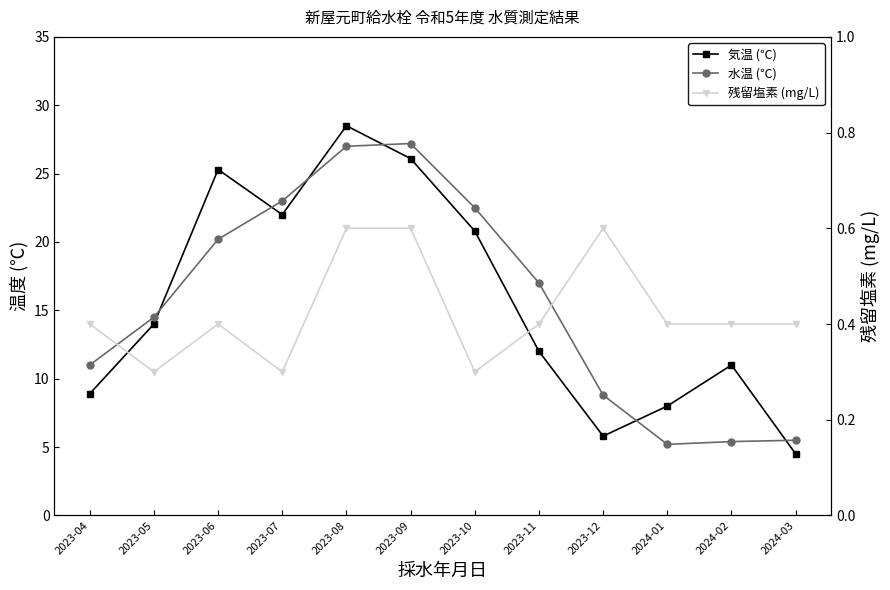

At which category is the sum across all series the highest?

2023-08